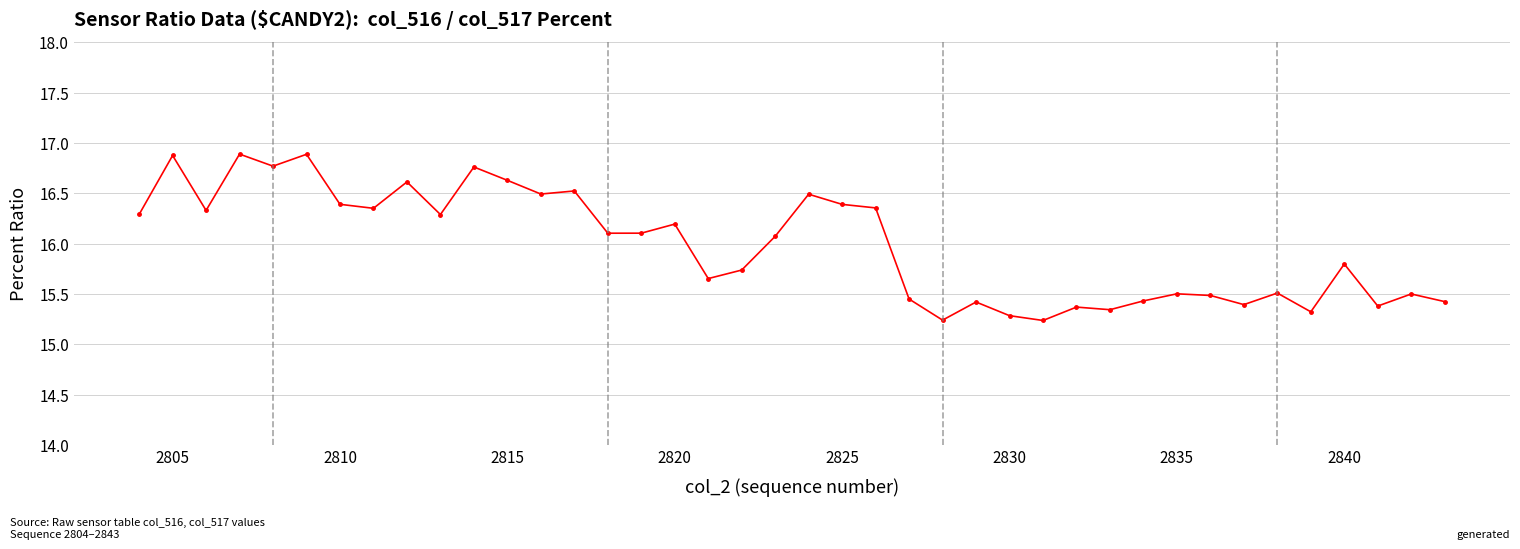

What is the greatest value displayed?

16.9